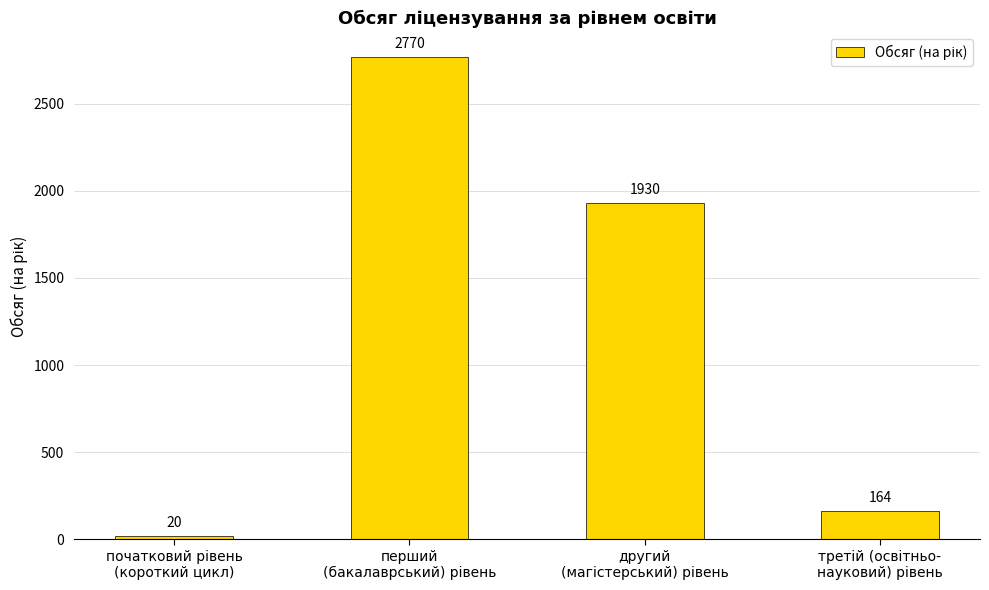

What is the value of the 2nd bar from the left?

2770